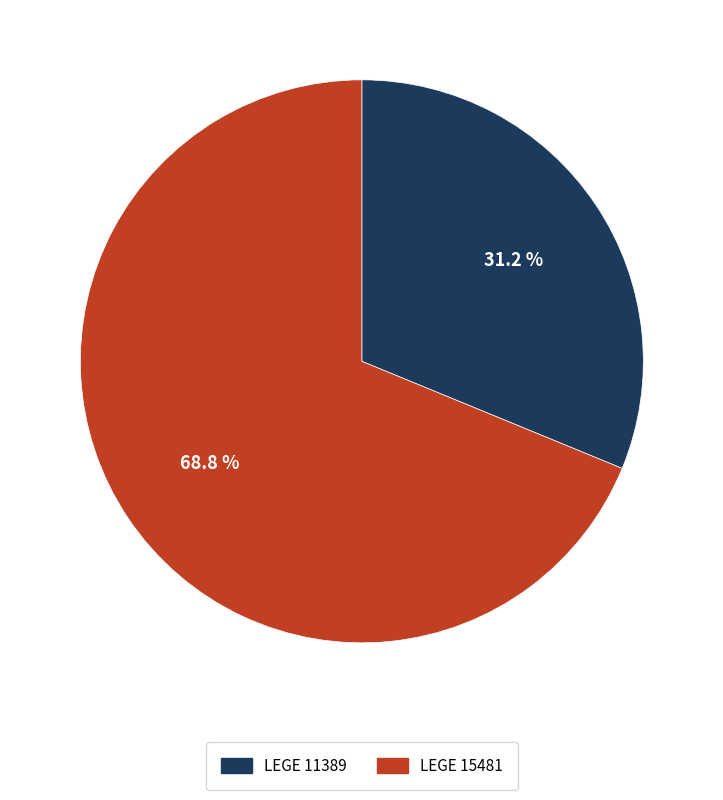

To the nearest percent, what portion does LEGE 11389 represent?

31%